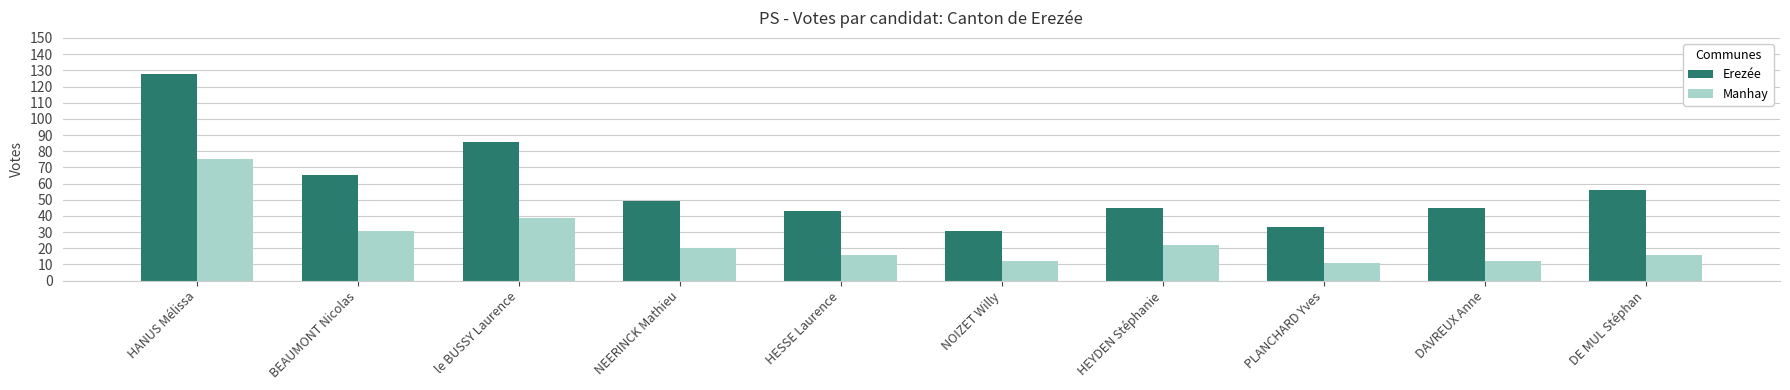

Which label corresponds to the largest value in the chart?

HANUS Mélissa